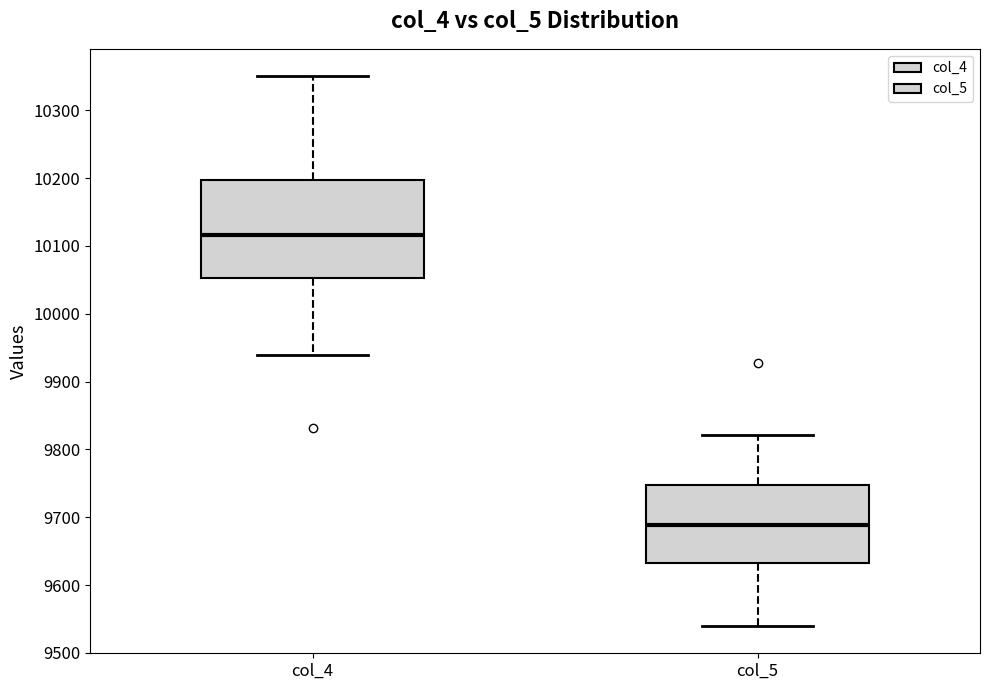

Where does the median line of the box for col_4 sit on the y-axis? The values are not printed on the chart, so give them approximately, as read against the axis.

10120